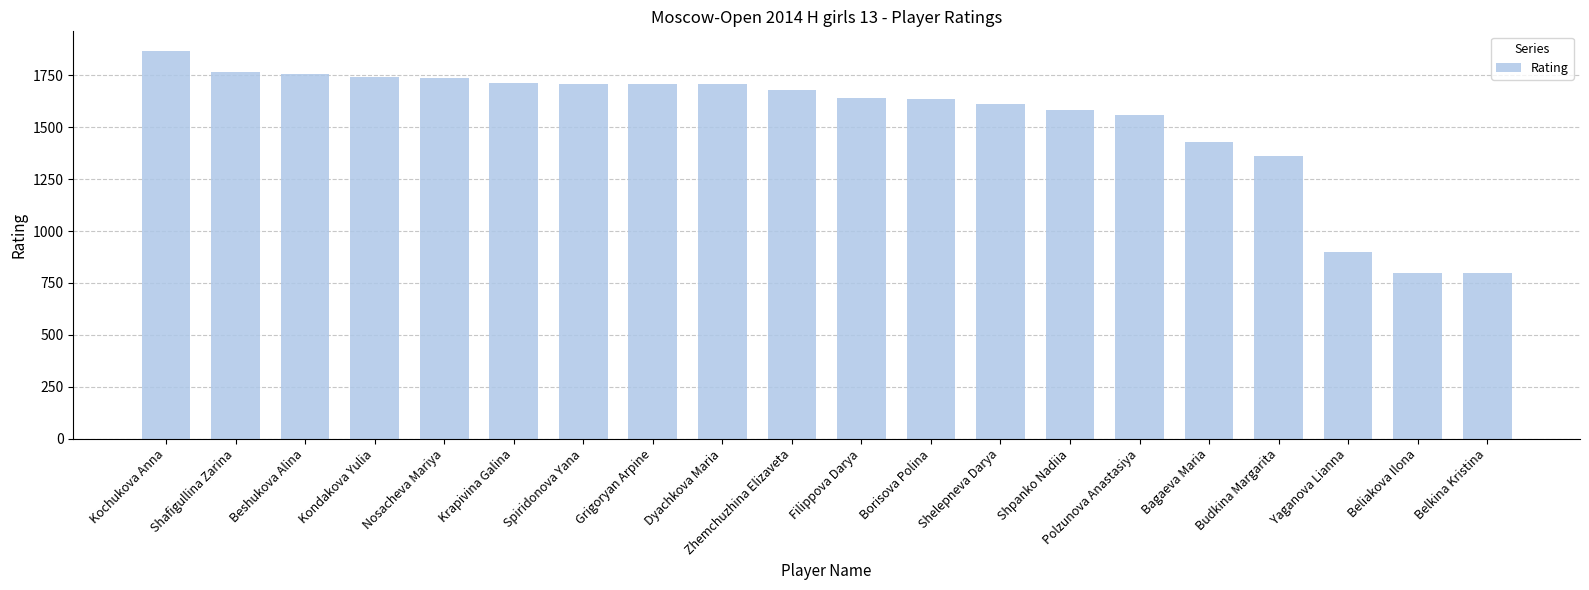

What is the sum of the values at Kondakova Yulia and Spiridonova Yana?

3454